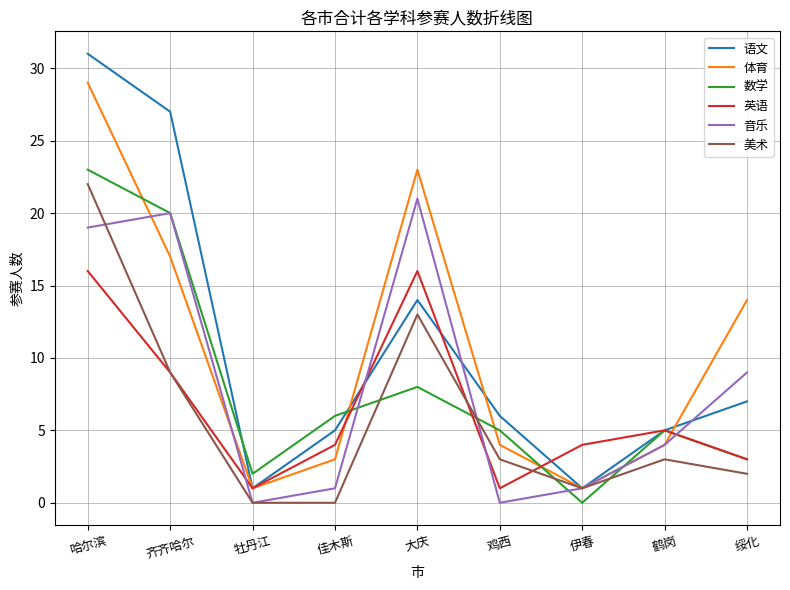

Between which two adjacent categories do 数学 and 美术 first intersect?

佳木斯 and 大庆